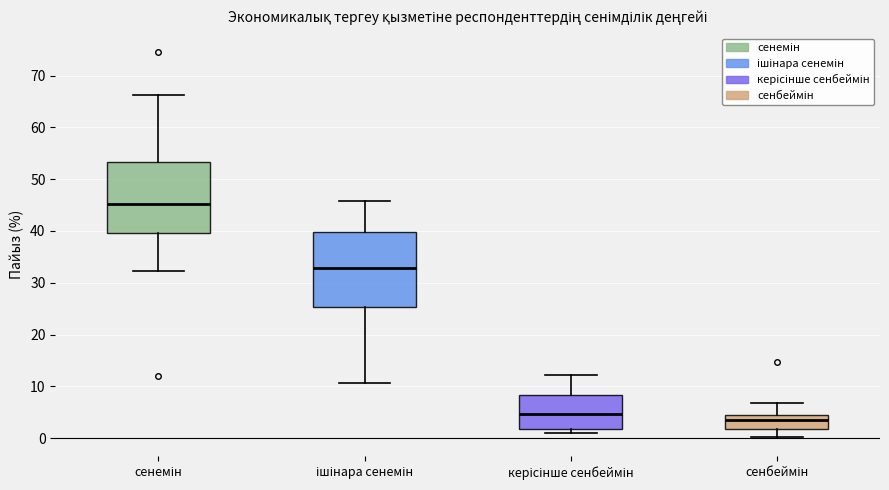

Reading left to right, read every box against the y-axis: the position of its median line, the range the box covers, and the ends of its whiskers. The values are not printed on the chart, so give them approximately, as read against the axis.

сенемін: median 45, box 40 to 53, whiskers 32 to 66
ішінара сенемін: median 33, box 25 to 40, whiskers 11 to 46
керісінше сенбеймін: median 5, box 2 to 8, whiskers 1 to 12
сенбеймін: median 3, box 2 to 4, whiskers 0 to 7